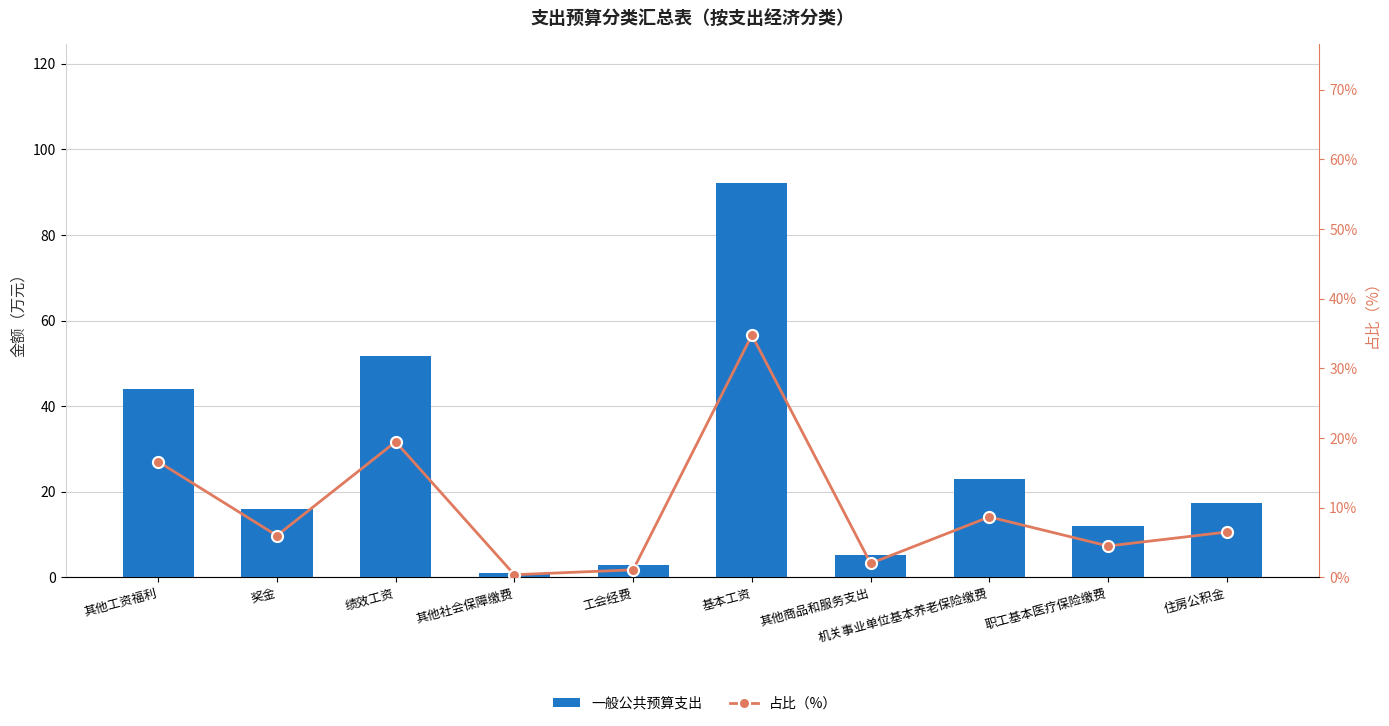

List the series in order of their overall mean, highest first.

一般公共预算支出, 占比（%）